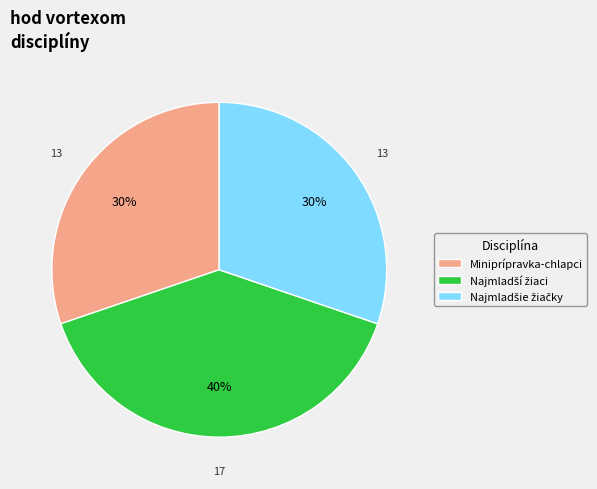

To the nearest percent, what is the average slice percentage?

33%